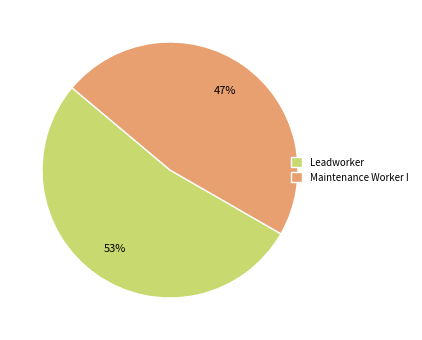

True or false: Leadworker accounts for 66% of the total.

False